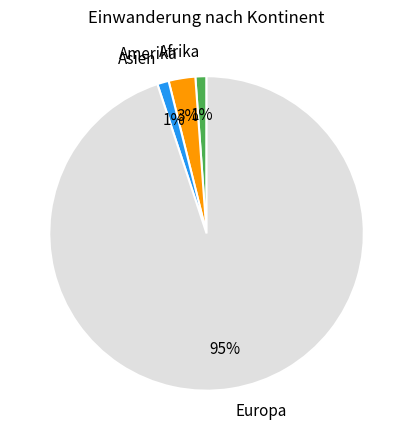

Which category accounts for the majority?

Europa